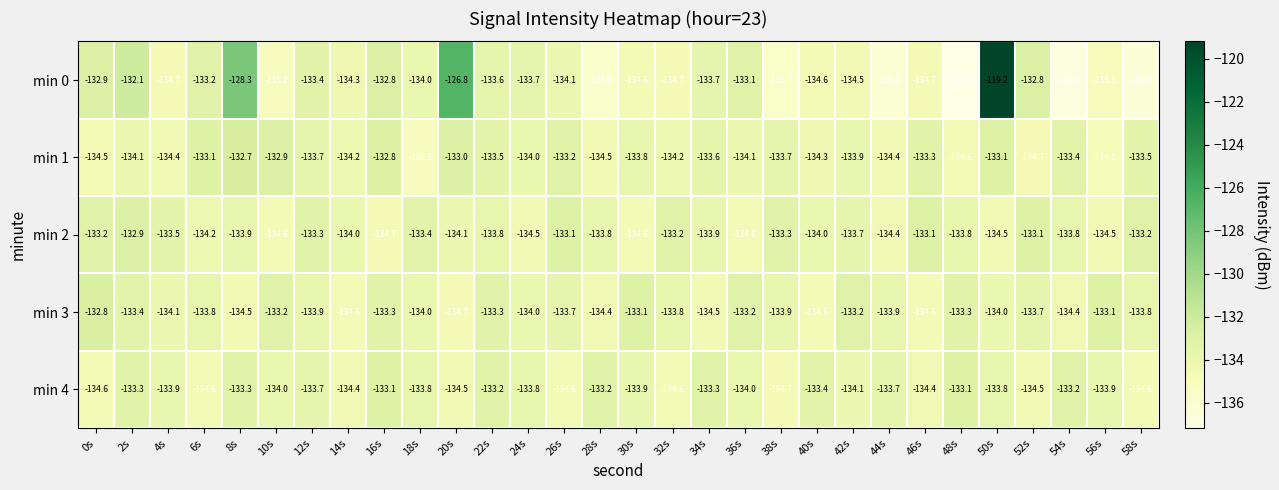

Read the min 4 value at 22s.

-133.2